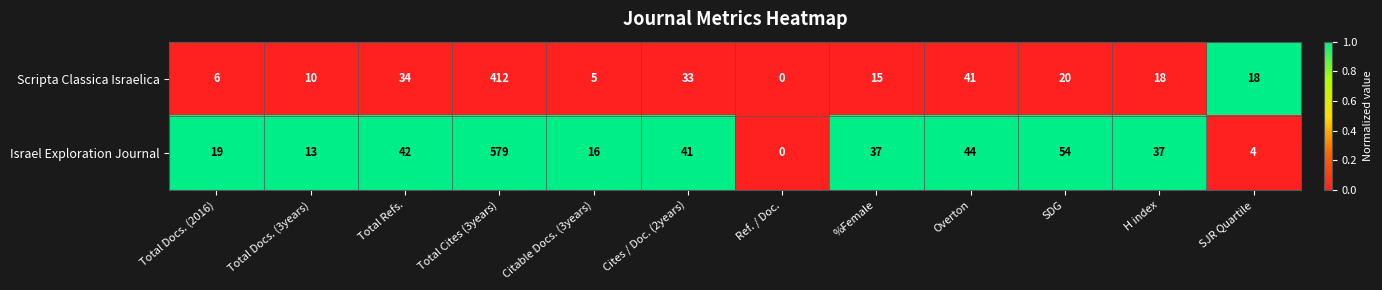

Reading left to right, what are all the values shown in this chart?

Scripta Classica Israelica: 6	10	34	412	5	33	0	15	41	20	18	18
Israel Exploration Journal: 19	13	42	579	16	41	0	37	44	54	37	4